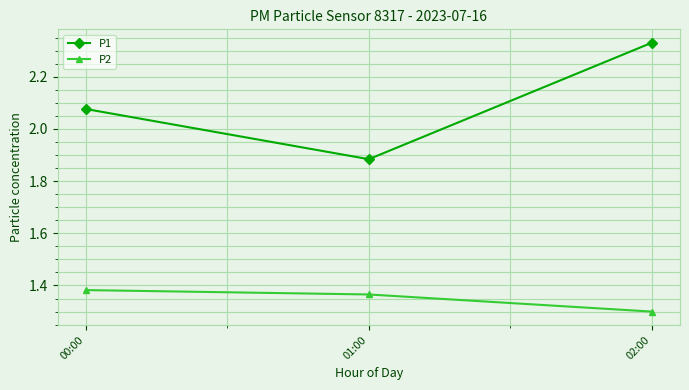

The value of P1 at 00:00 is 1.4. True or false?

False